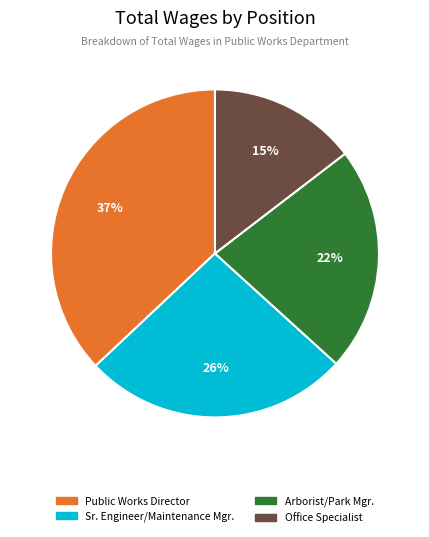

Which category has the biggest portion of the pie?

Public Works Director